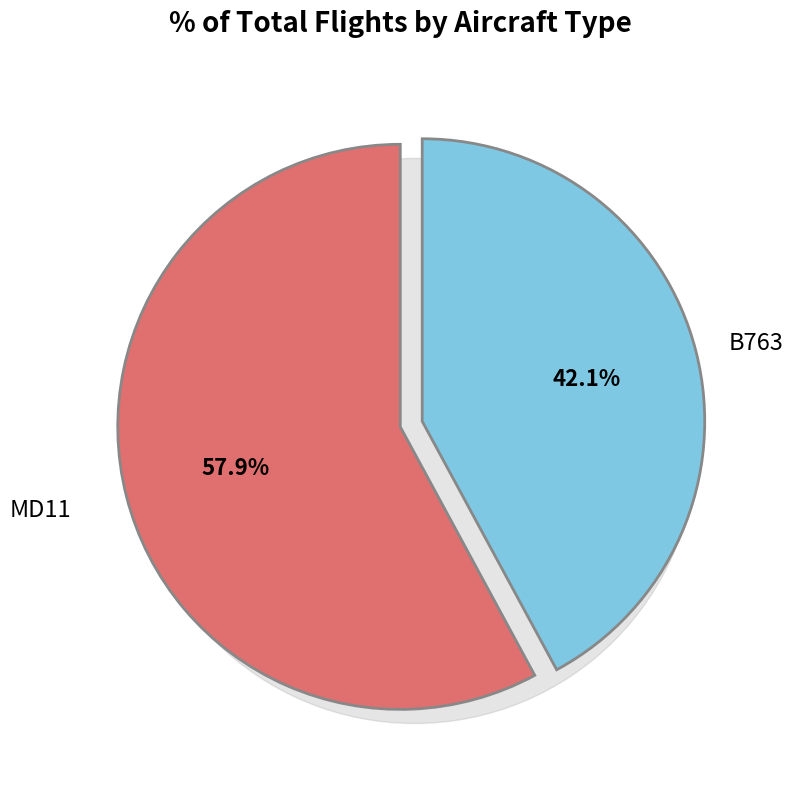

Is there a majority slice in this chart?

Yes